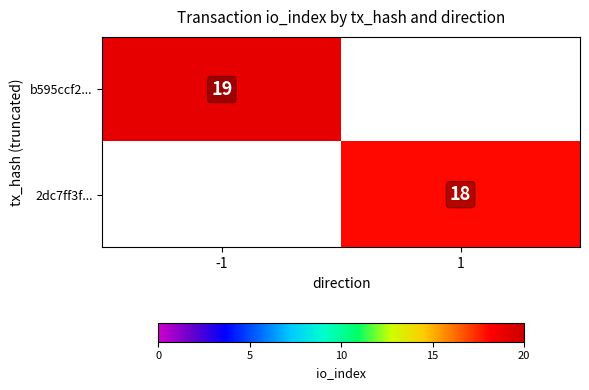

True or false: 2dc7ff3f... has a value of 18 at 1.

True